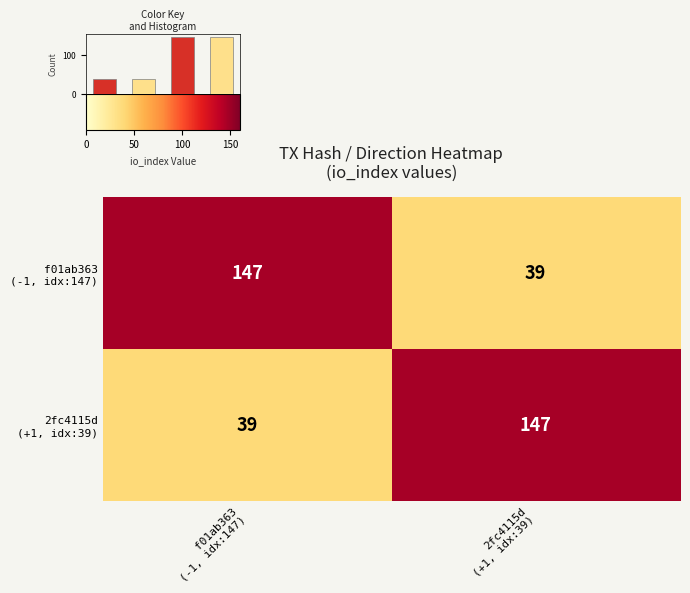

Between f01ab363
(-1, idx:147) and 2fc4115d
(+1, idx:39), which is larger?

f01ab363
(-1, idx:147)